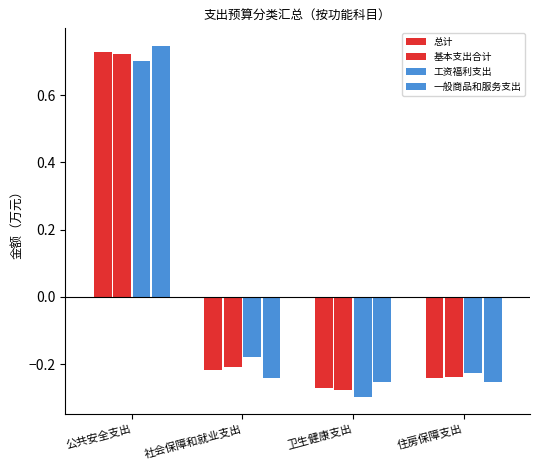

At which category is the sum across all series the highest?

公共安全支出